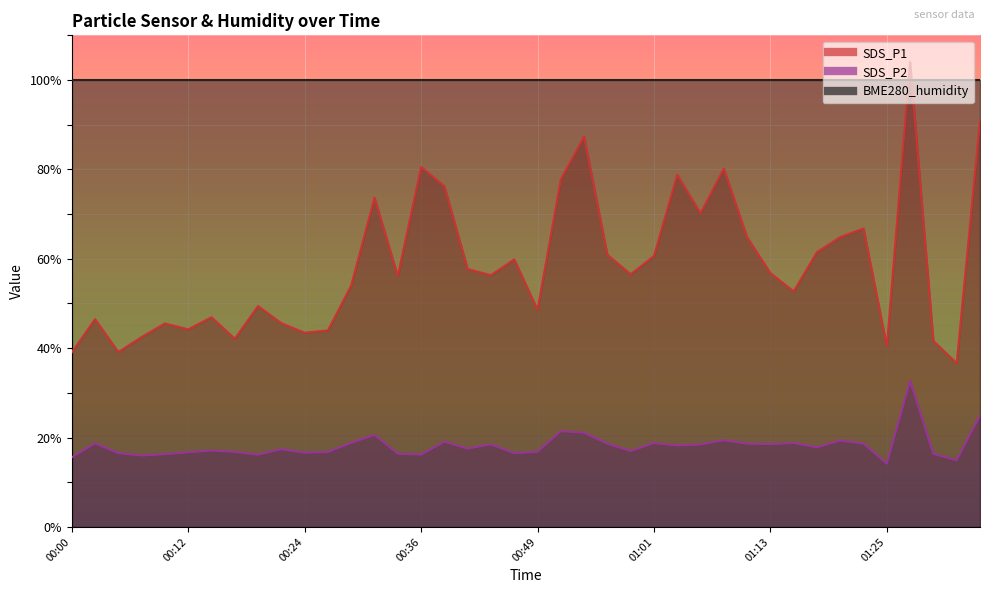

What is the label of the 14th point from the left?

00:32